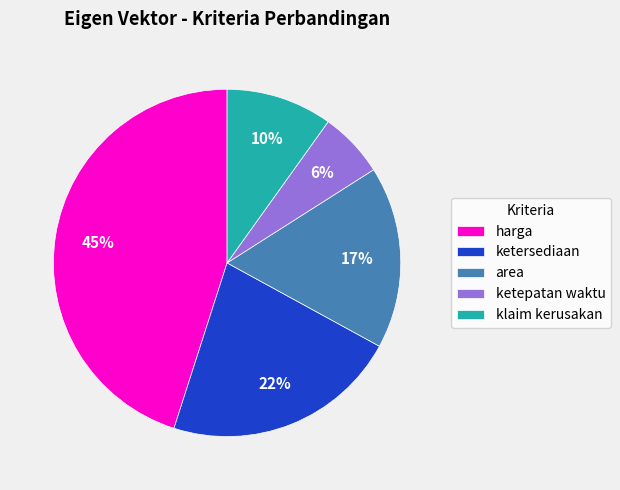

Does ketepatan waktu account for over 50% of the chart?

No